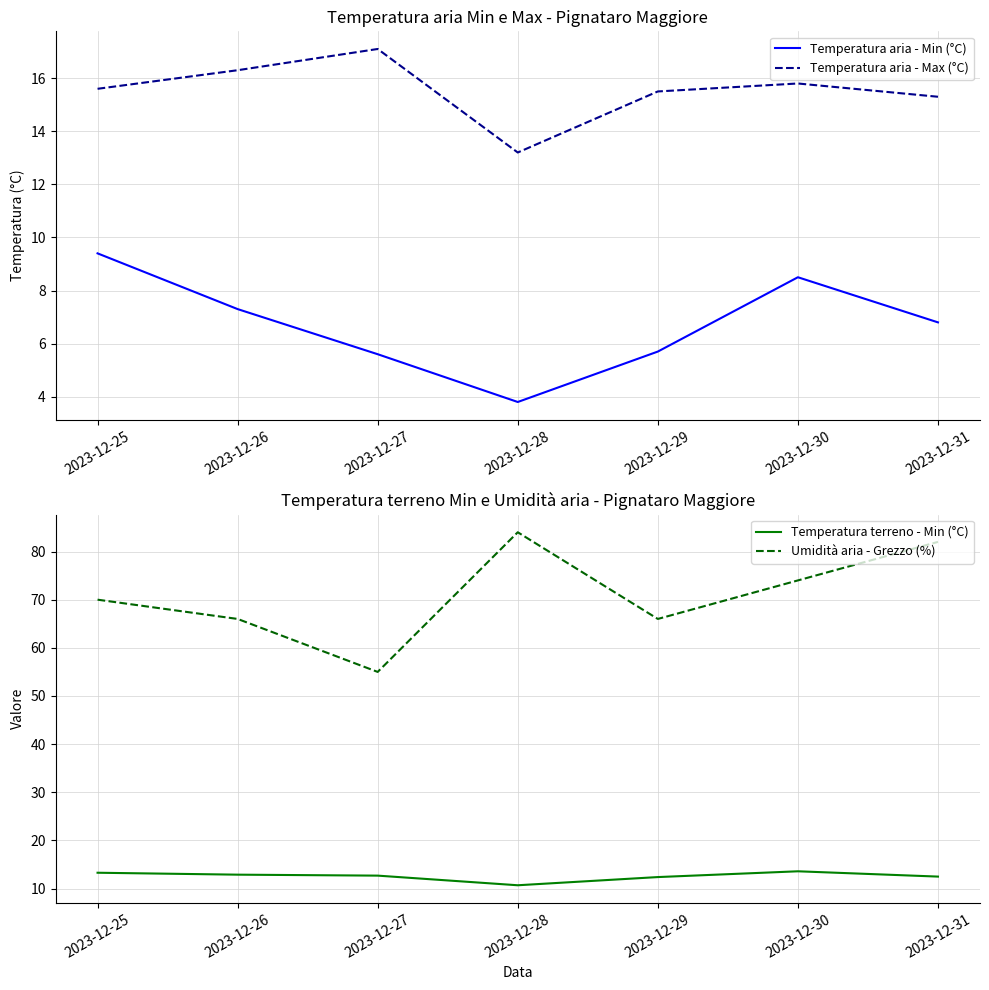

True or false: Temperatura aria - Min (°C) and Temperatura aria - Max (°C) intersect in this chart.

False